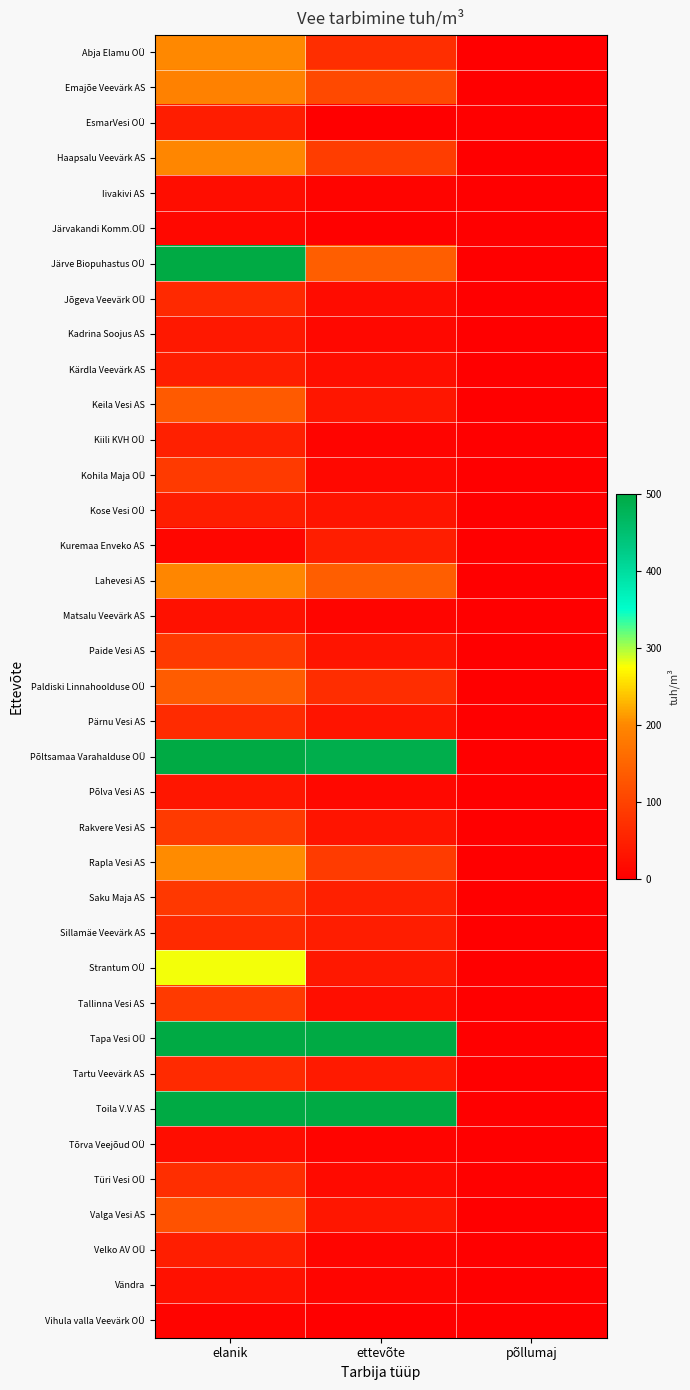

At how many categories does at least one series exceed 312?

2